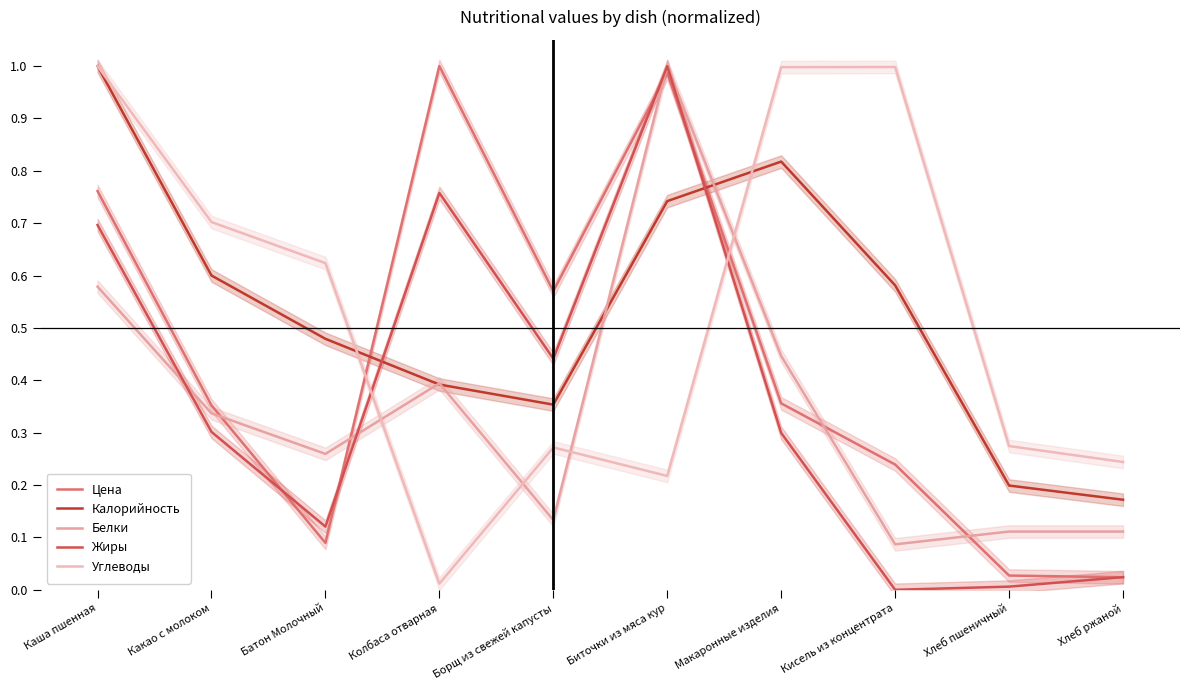

Count the number of data series in this chart.

5